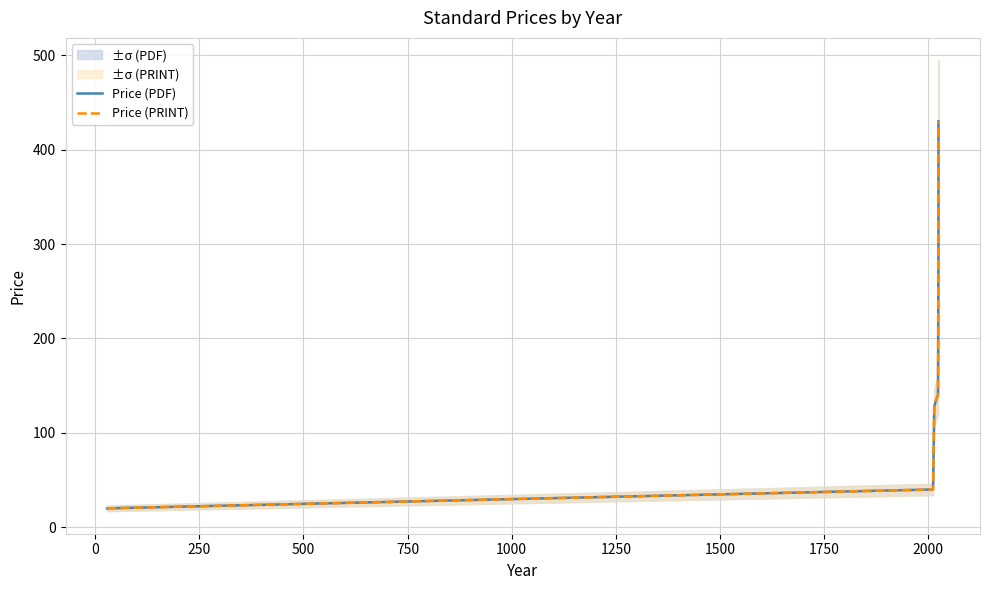

Reading left to right, what are all the values shown in this chart?

Price (PDF): 20.0	40.0	127.9	140.9	306.0	430.0
Price (PRINT): 20.0	40.0	127.9	140.9	306.0	430.0